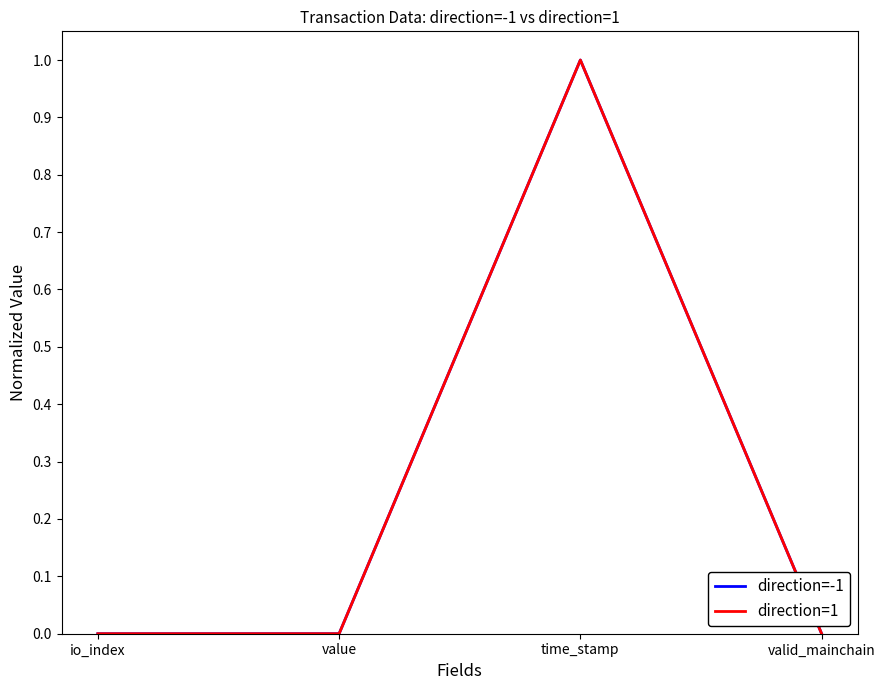

What is the average value of the direction=-1 series?

0.3